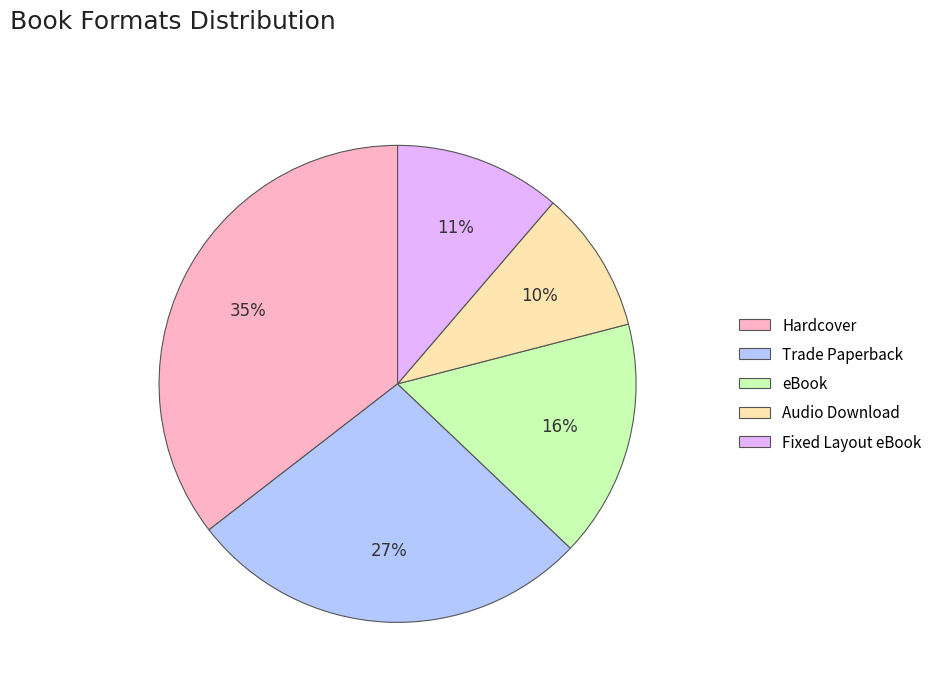

How many segments does this pie chart have?

5